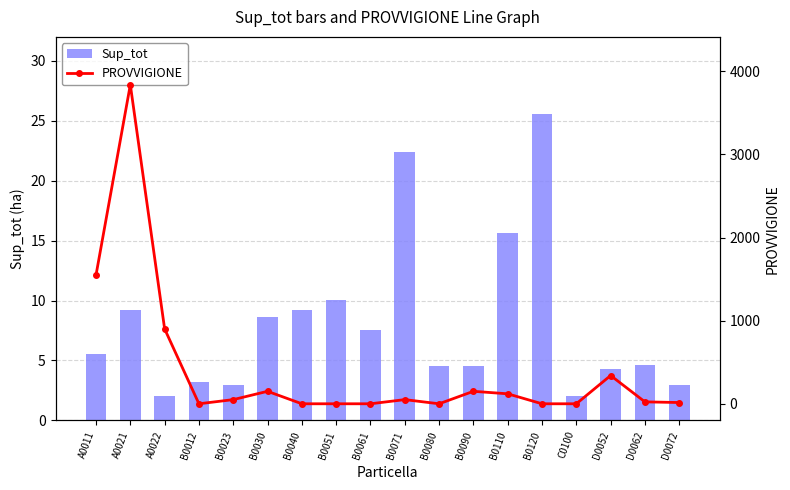

At B0023, list the series in order from smallest to largest.

Sup_tot, PROVVIGIONE